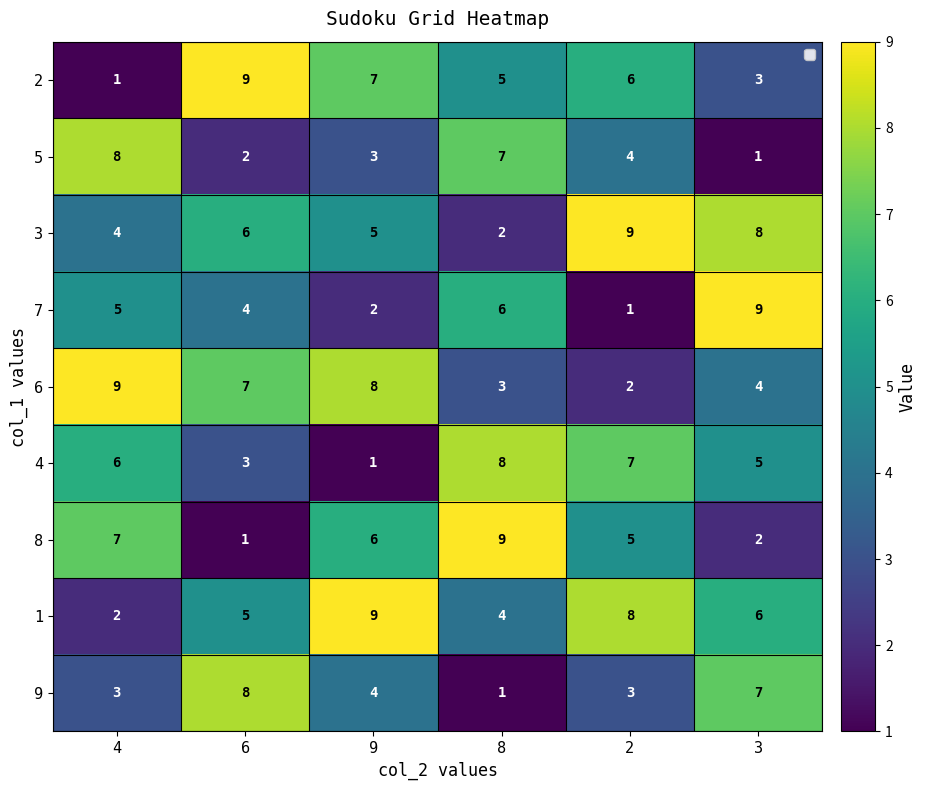

What is the smallest value displayed?

1